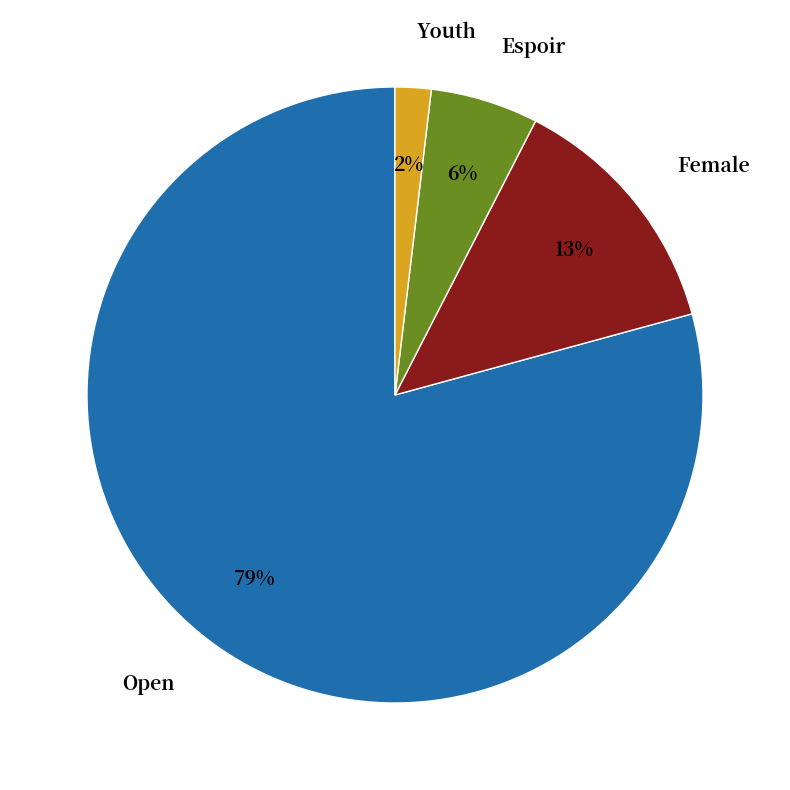

Rank the categories by value from highest to lowest.

Open, Female, Espoir, Youth